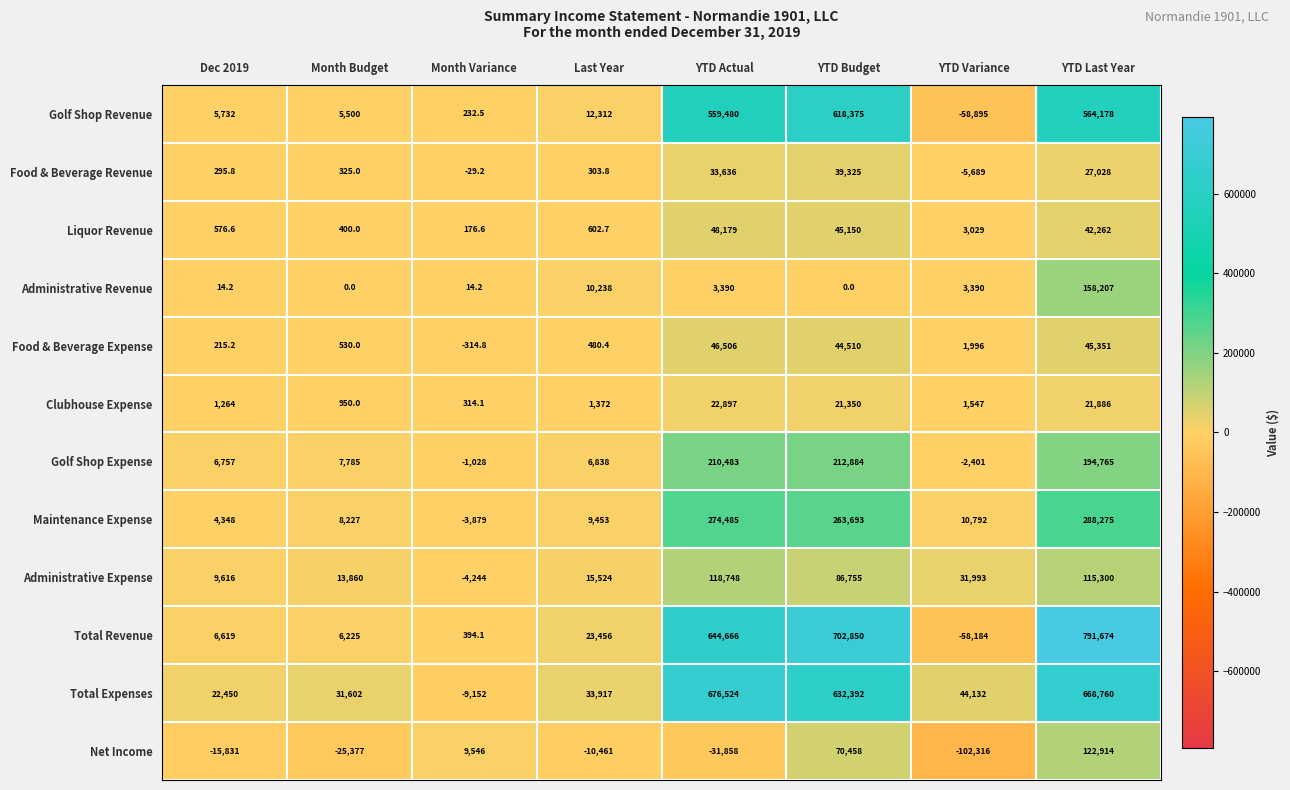

What is the total value across all series at YTD Last Year?

3040600.0